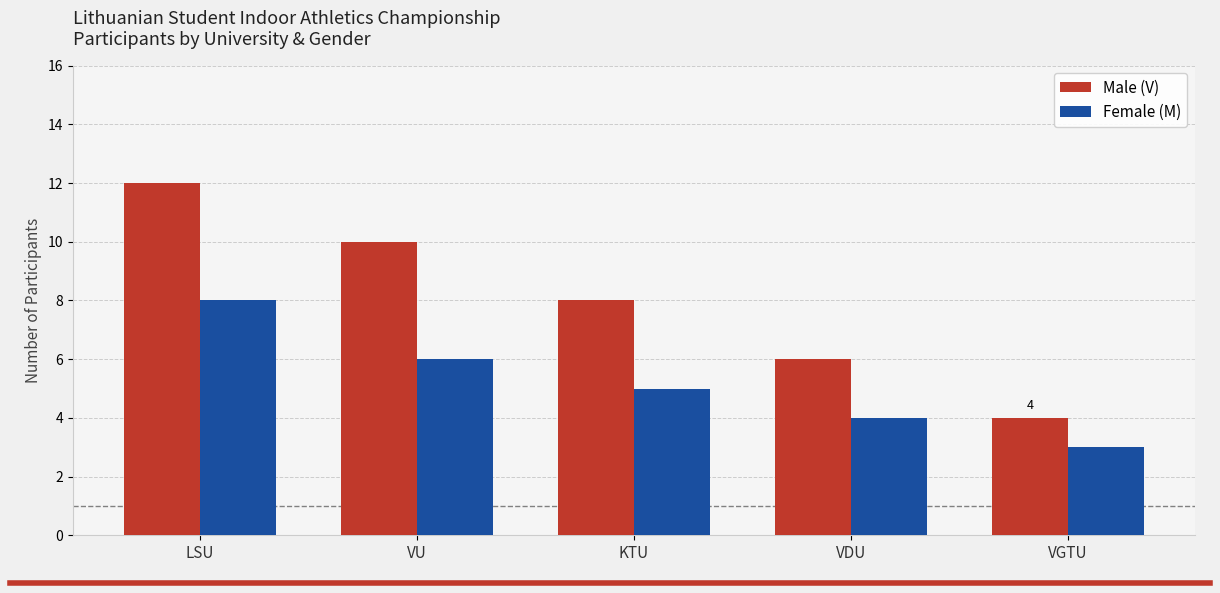

Reading left to right, extract all data points from this chart.

Male (V): LSU=12	VU=10	KTU=8	VDU=6	VGTU=4
Female (M): LSU=8	VU=6	KTU=5	VDU=4	VGTU=3